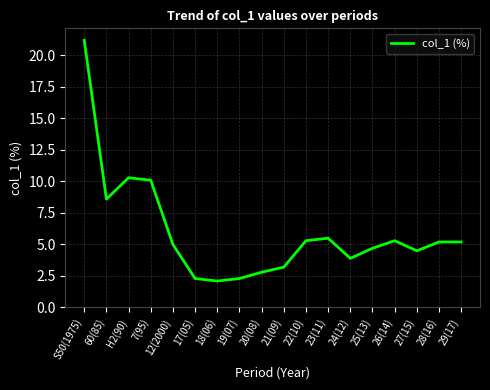

Reading left to right, transcribe all the data shown in this chart.

S50(1975)=21.2	60(85)=8.6	H2(90)=10.3	7(95)=10.1	12(2000)=5.0	17(05)=2.3	18(06)=2.1	19(07)=2.3	20(08)=2.8	21(09)=3.2	22(10)=5.3	23(11)=5.5	24(12)=3.9	25(13)=4.7	26(14)=5.3	27(15)=4.5	28(16)=5.2	29(17)=5.2